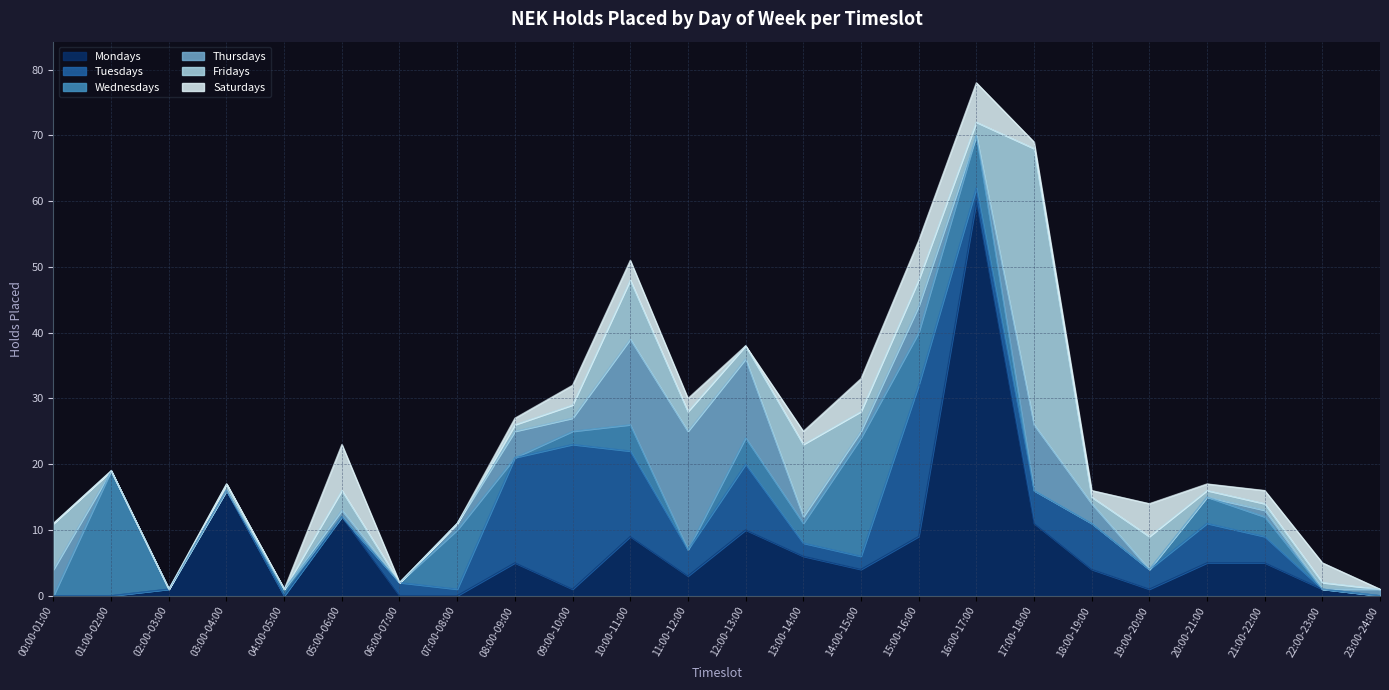

The Wednesdays series shows 0 at 08:00-09:00. True or false?

True